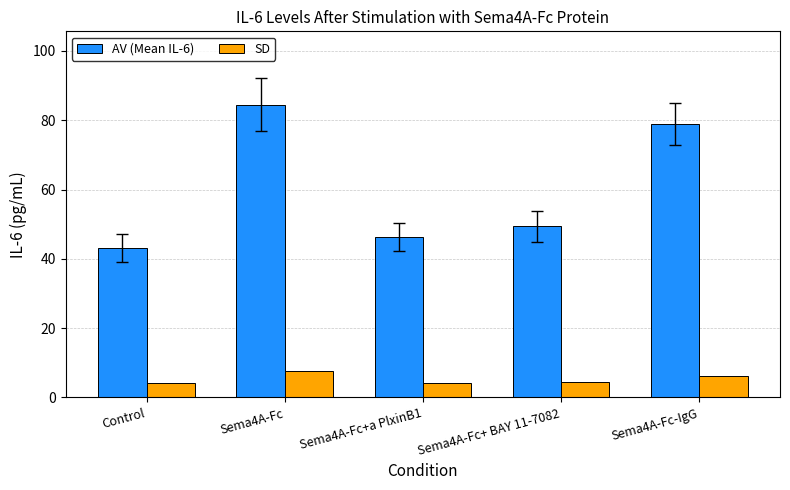

Is it true that AV (Mean IL-6) equals 16.5 at Sema4A-Fc-IgG?

False